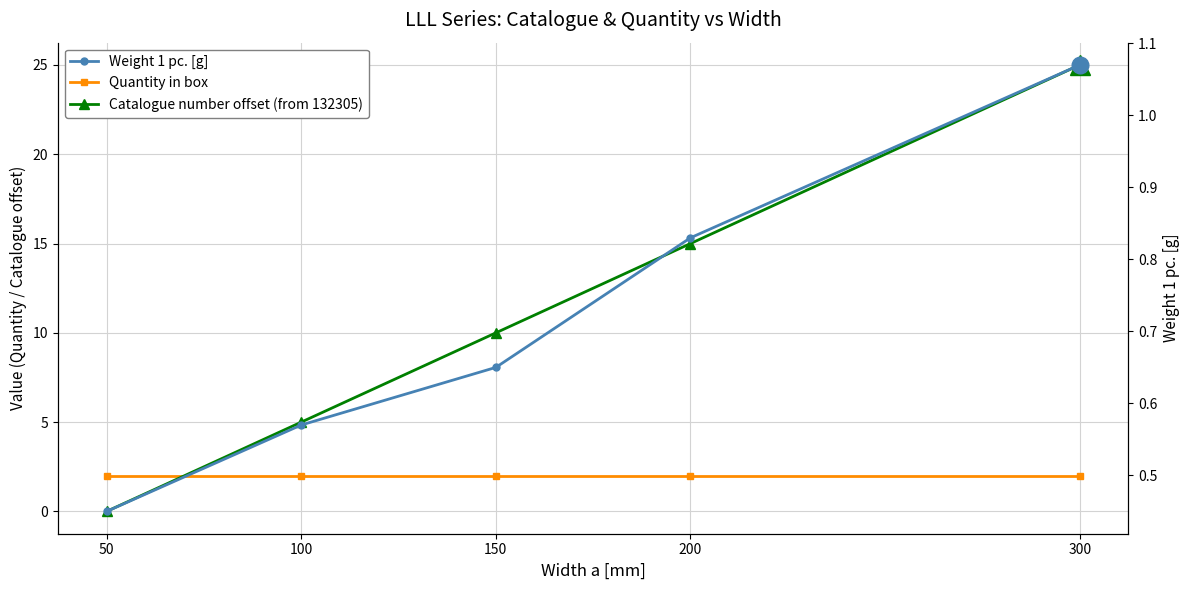

The Weight 1 pc. [g] series shows 1.9 at 300. True or false?

False